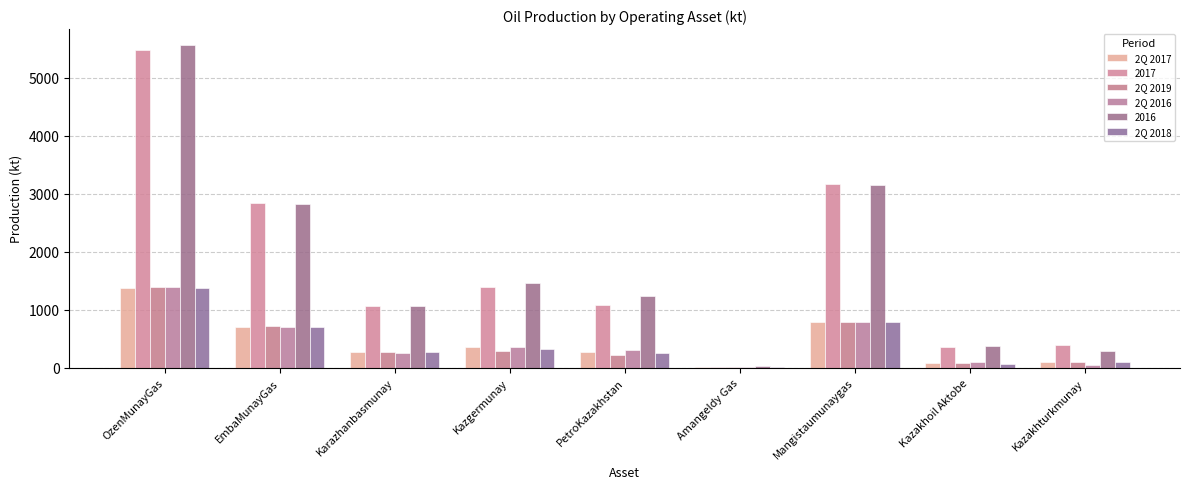

What is the difference between the maximum and minimum values in the 2Q 2016 series?

1390.4